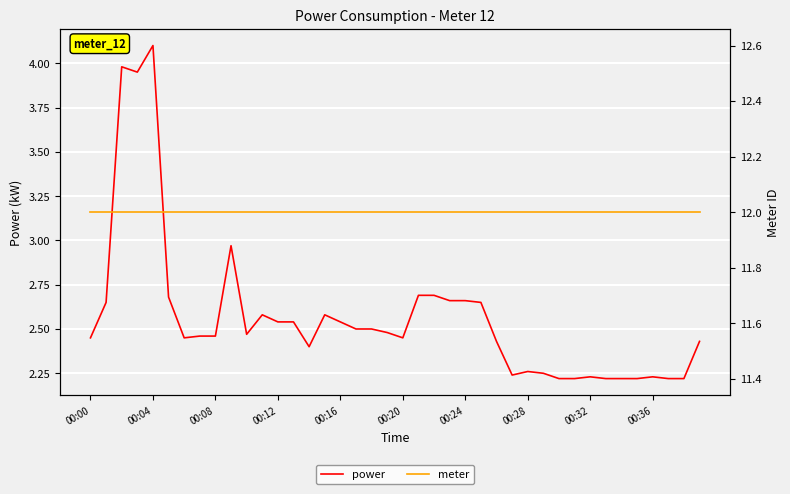

Which series has the largest range (max minus min)?

power